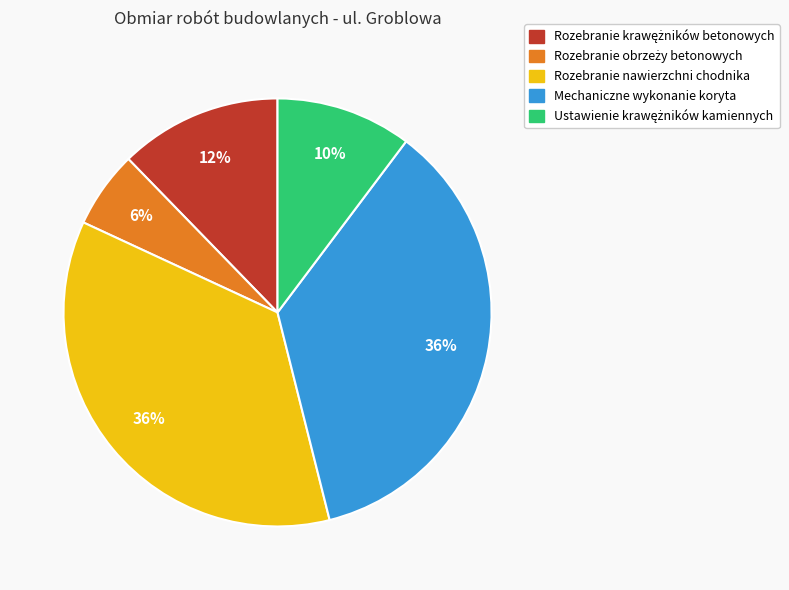

How many slices are in this pie chart?

5